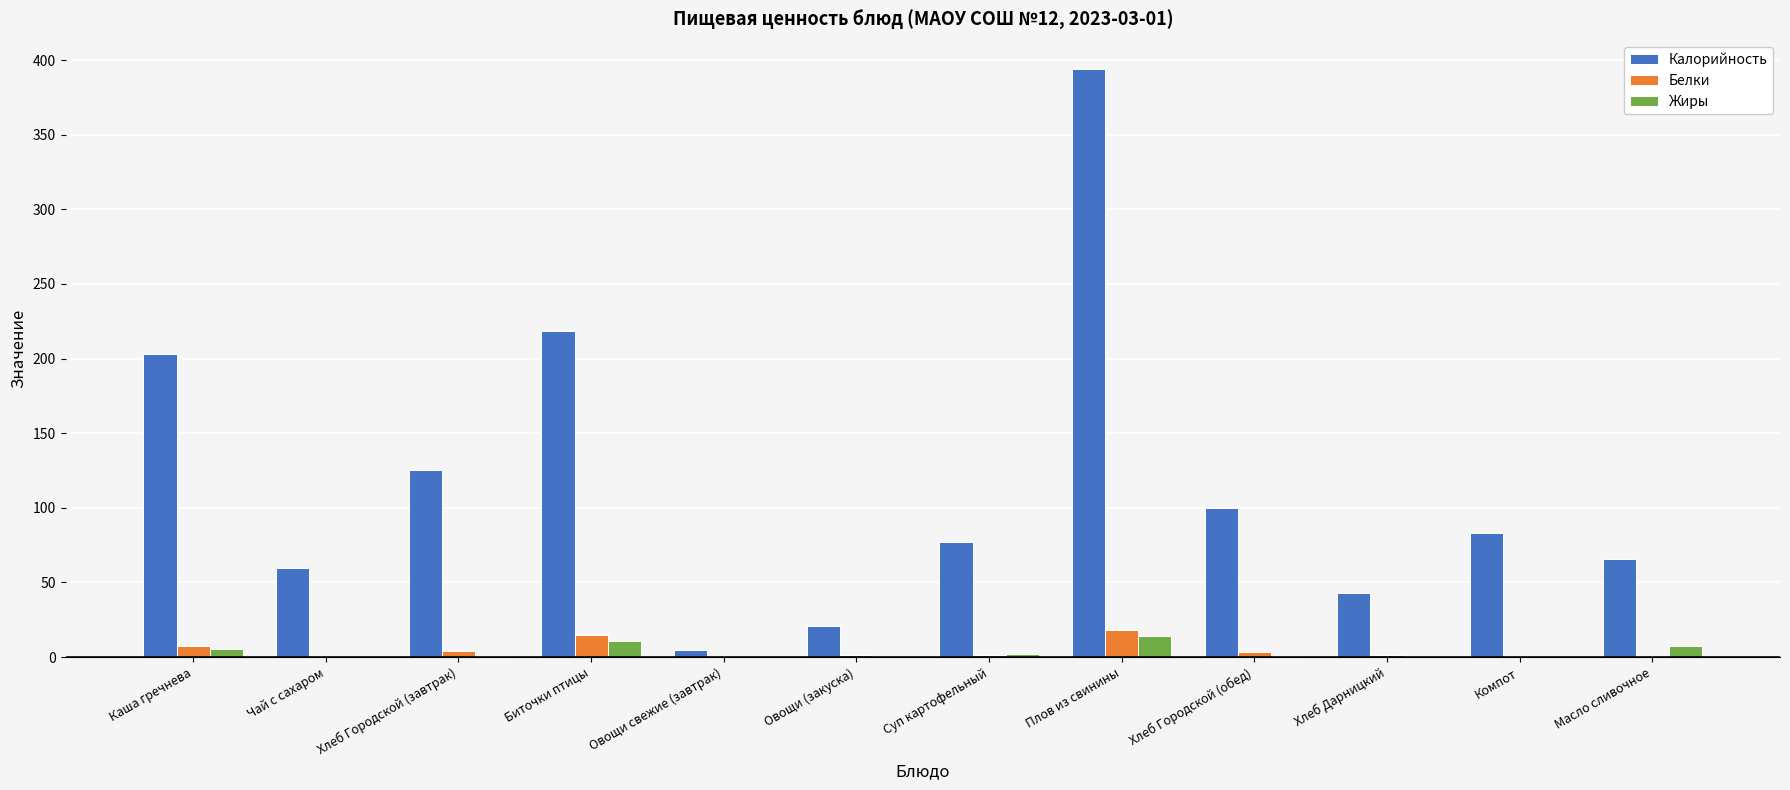

Which series has the largest total across all categories?

Калорийность